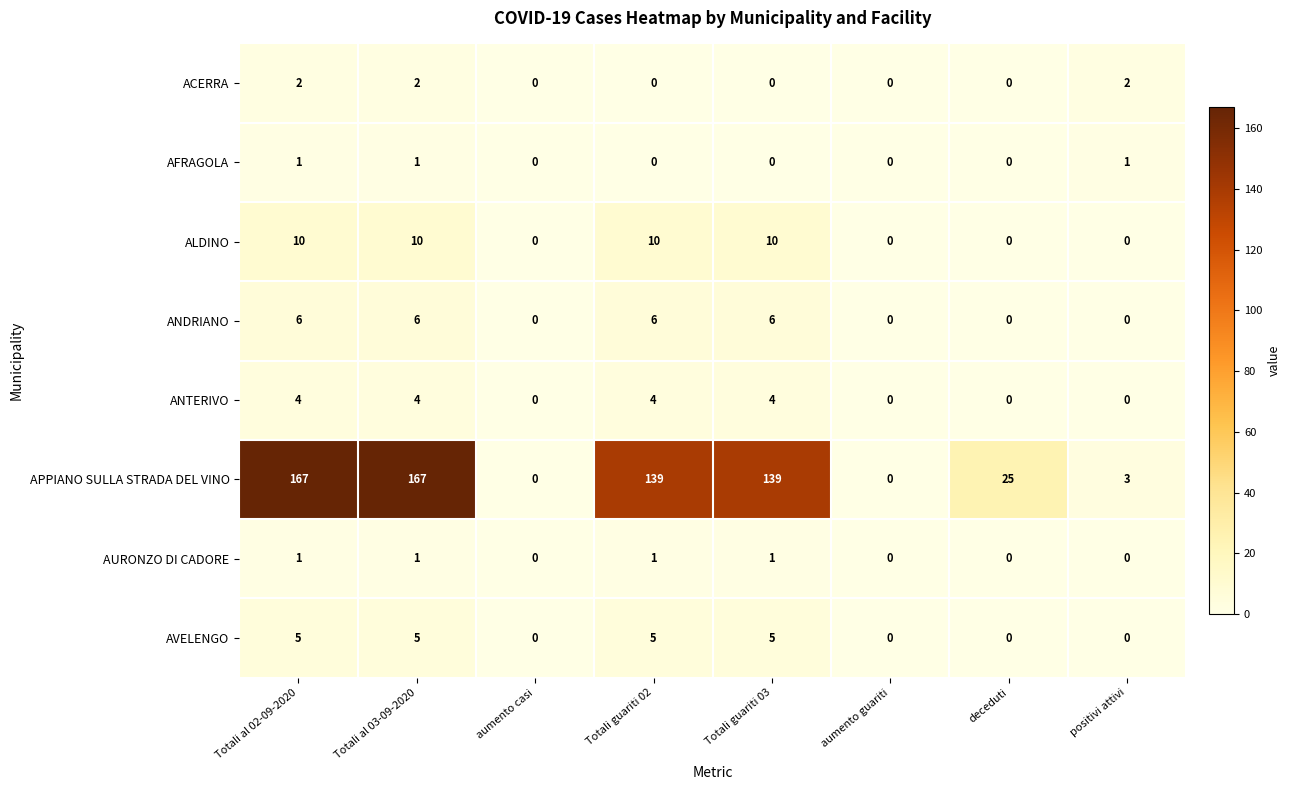

How many ACERRA values are between 0 and 2?

8